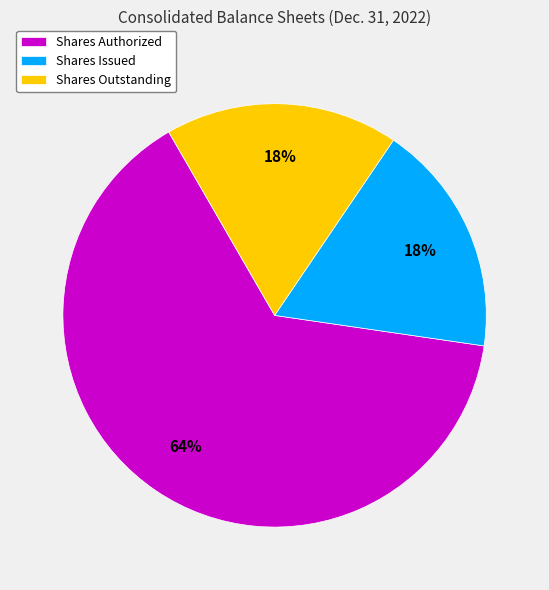

To the nearest percent, what is the combined percentage of Shares Authorized and Shares Issued?

82%